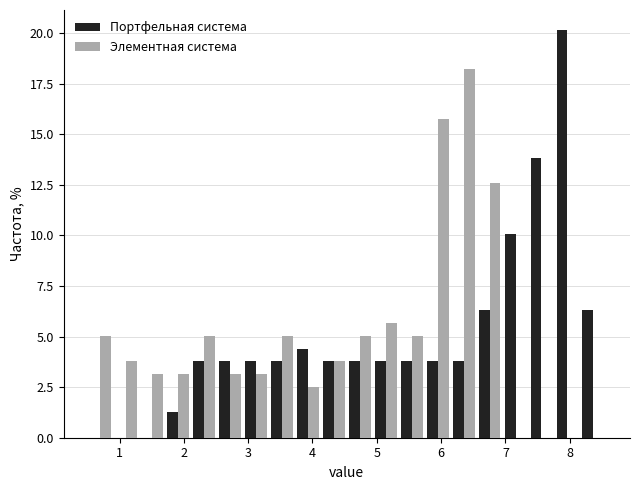

Reading left to right, list every range on the x-axis with the height of the bar of each series over it. Neither the bar edges nor the heights are printed on the chart, so give them approximately, as read against the axes.

0.5 to 0.9: Портфельная система=0	Элементная система=5.0
0.9 to 1.3: Портфельная система=0	Элементная система=4.0
1.3 to 1.7: Портфельная система=0	Элементная система=3.0
1.7 to 2.1: Портфельная система=1.5	Элементная система=3.0
2.1 to 2.5: Портфельная система=4.0	Элементная система=5.0
2.5 to 2.9: Портфельная система=4.0	Элементная система=3.0
2.9 to 3.3: Портфельная система=4.0	Элементная система=3.0
3.3 to 3.7: Портфельная система=4.0	Элементная система=5.0
3.7 to 4.1: Портфельная система=4.5	Элементная система=2.5
4.1 to 4.5: Портфельная система=4.0	Элементная система=4.0
4.5 to 4.9: Портфельная система=4.0	Элементная система=5.0
4.9 to 5.3: Портфельная система=4.0	Элементная система=5.5
5.3 to 5.7: Портфельная система=4.0	Элементная система=5.0
5.7 to 6.1: Портфельная система=4.0	Элементная система=15.5
6.1 to 6.6: Портфельная система=4.0	Элементная система=18.0
6.6 to 7.0: Портфельная система=6.5	Элементная система=12.5
7.0 to 7.4: Портфельная система=10.0	Элементная система=0
7.4 to 7.8: Портфельная система=14.0	Элементная система=0
7.8 to 8.2: Портфельная система=20.0	Элементная система=0
8.2 to 8.6: Портфельная система=6.5	Элементная система=0